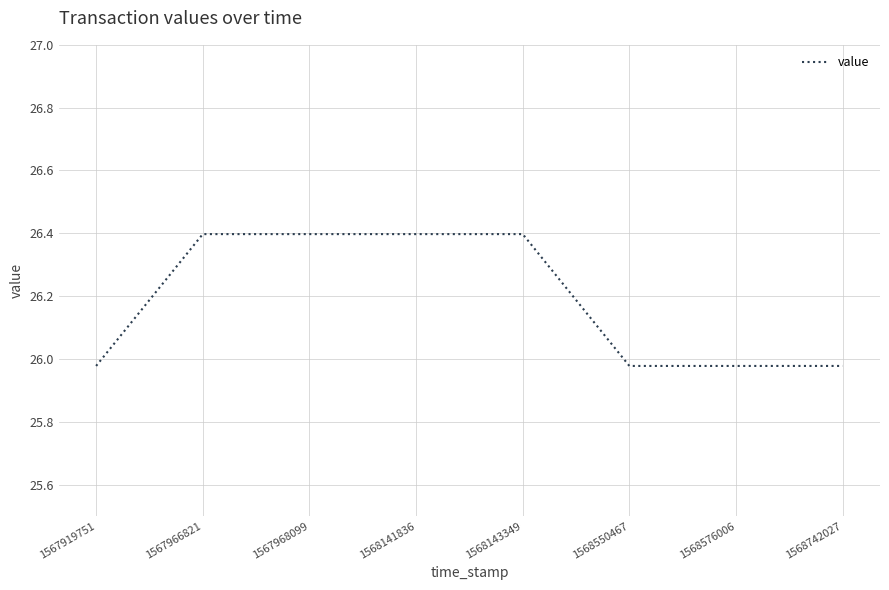

What is the maximum value shown in the chart?

26.4